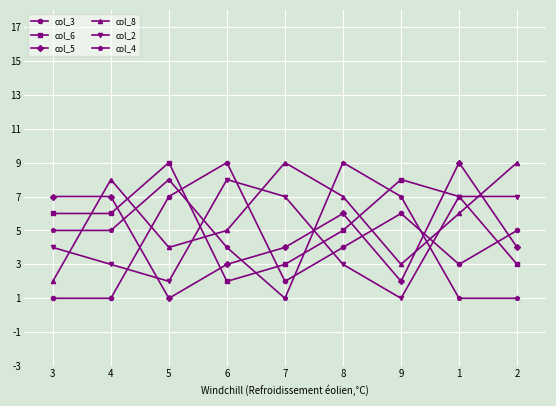

What is the approximate value of col_6 at 5?

9